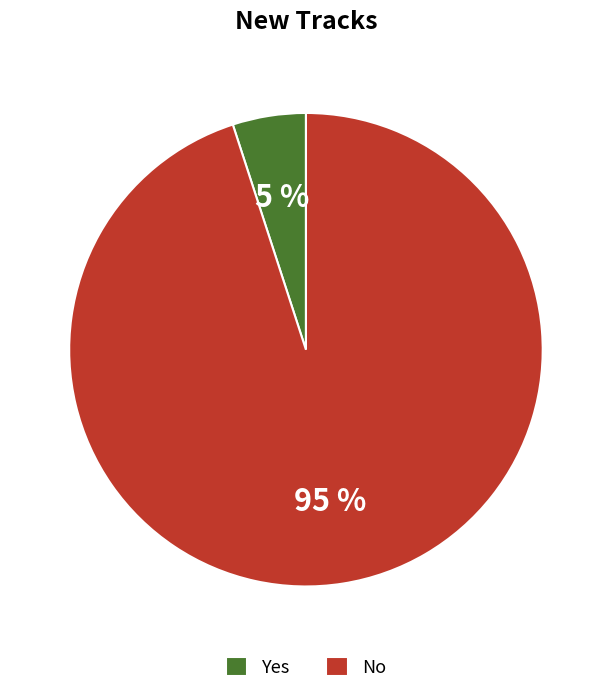

Rank the categories by value from highest to lowest.

No, Yes